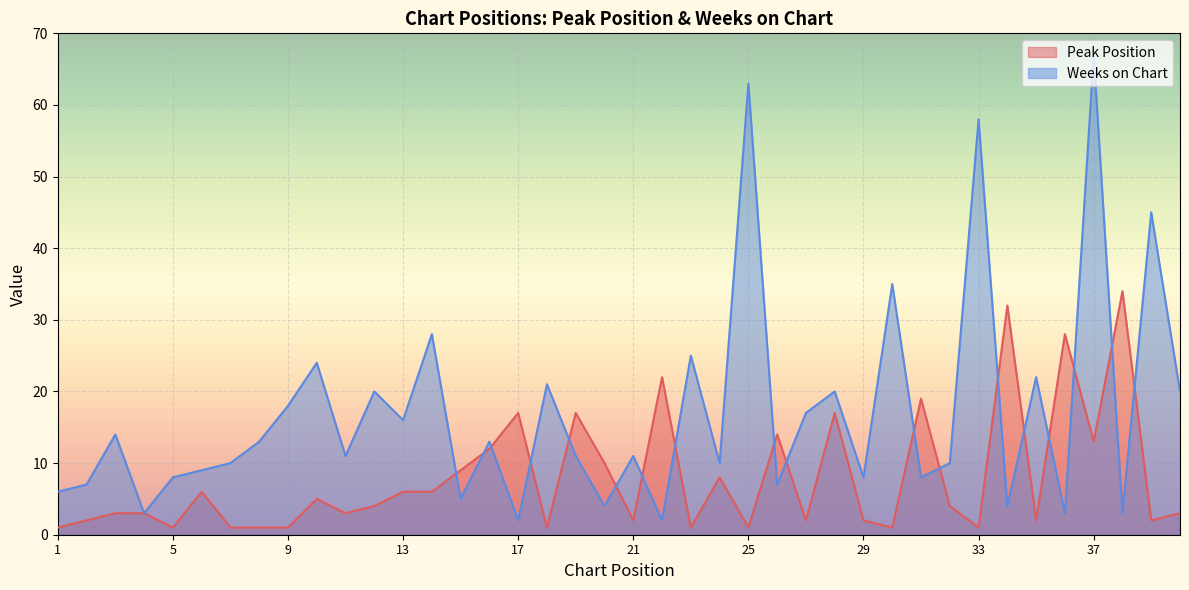

The Weeks on Chart series shows 22 at 35. True or false?

True